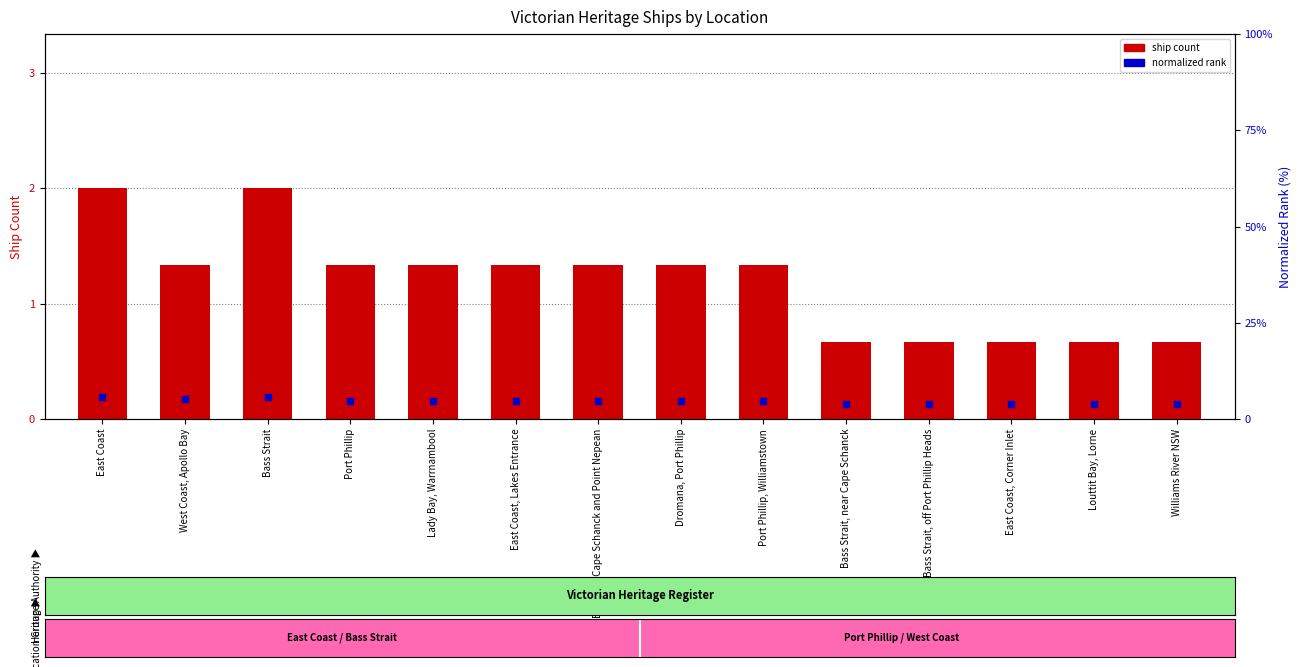

At which category is the sum across all series the highest?

East Coast